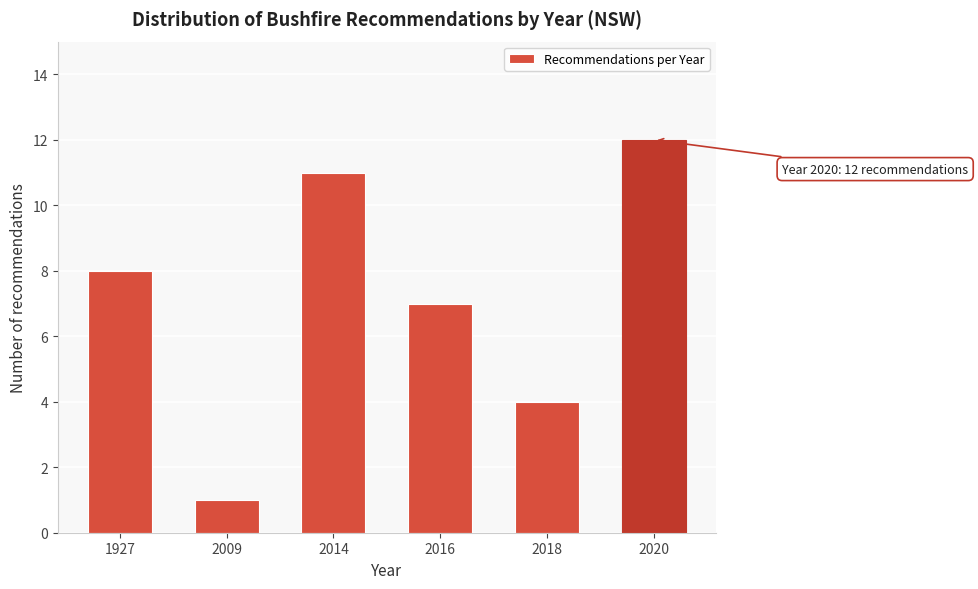

Reading right to left, list all the values displayed in this chart.

12	4	7	11	1	8